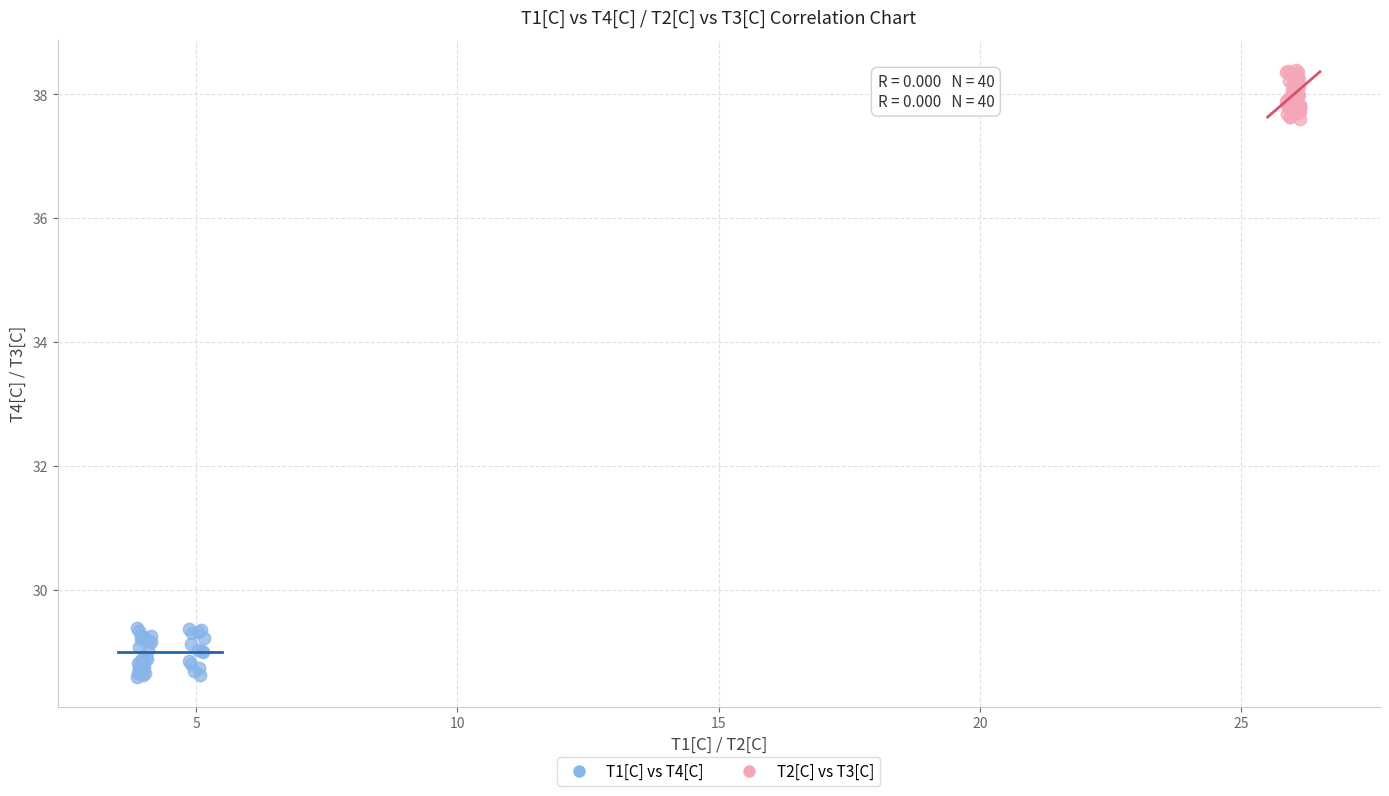

Which series reaches the maximum Y coordinate?

T2[C] vs T3[C]